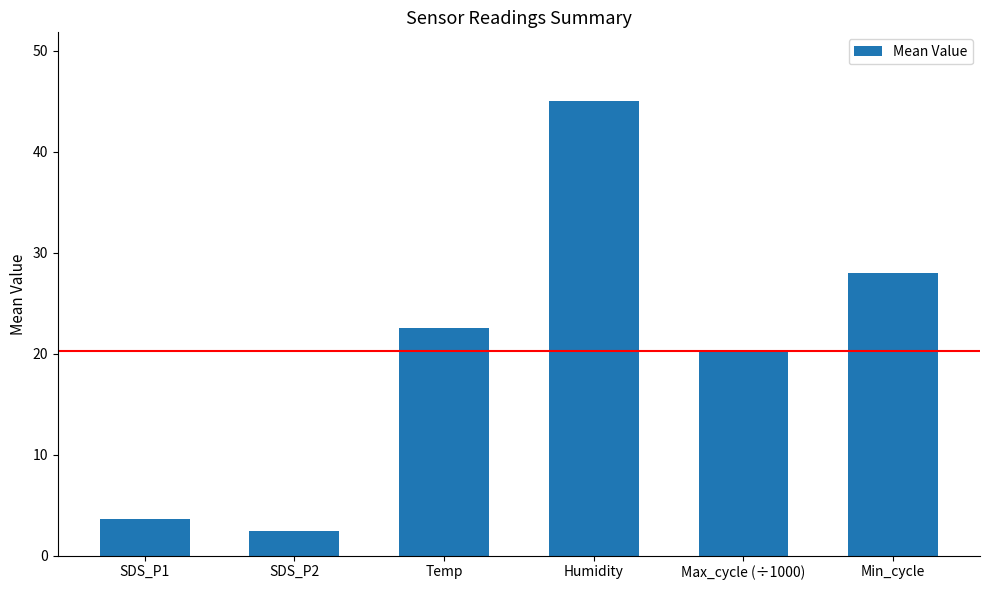

What is the average value?

20.3